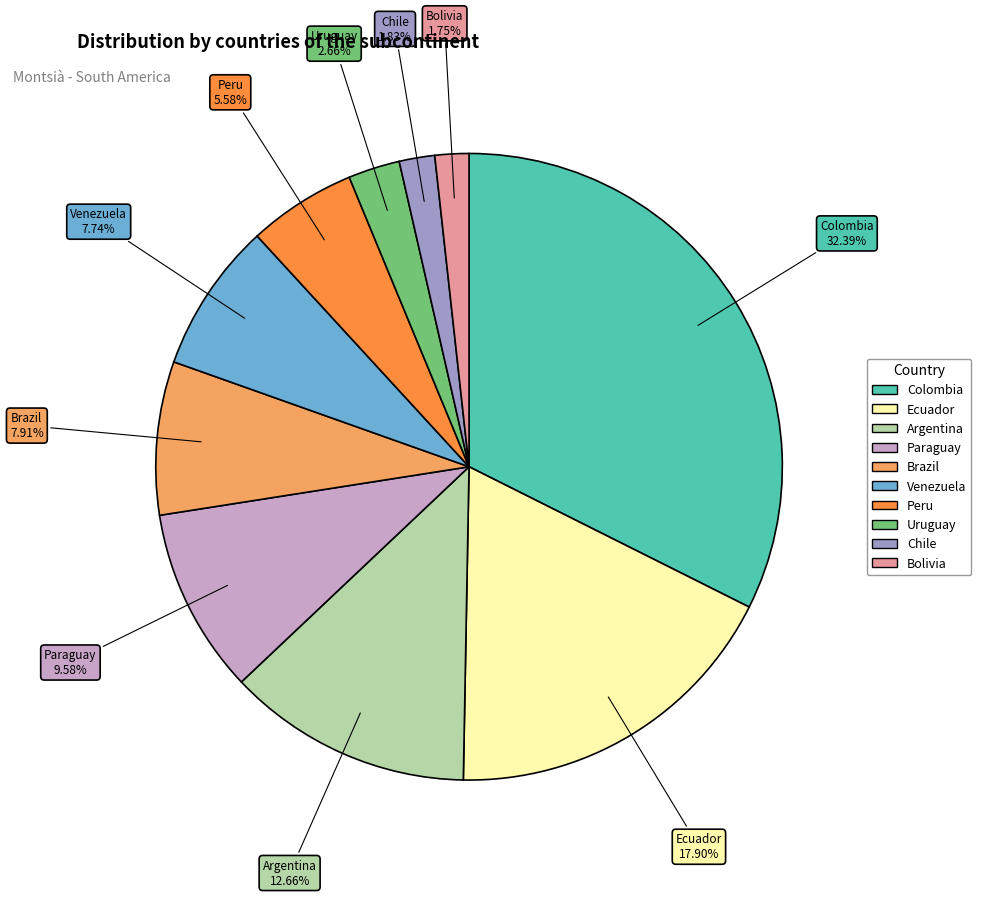

Approximately how many times larger is the value at Chile compared to Peru?

0.3